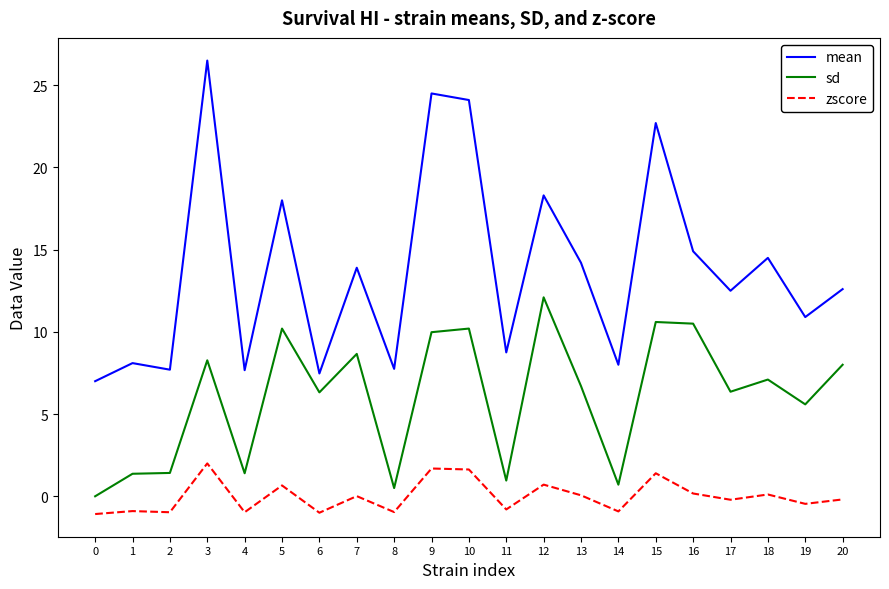

True or false: sd and zscore intersect in this chart.

False